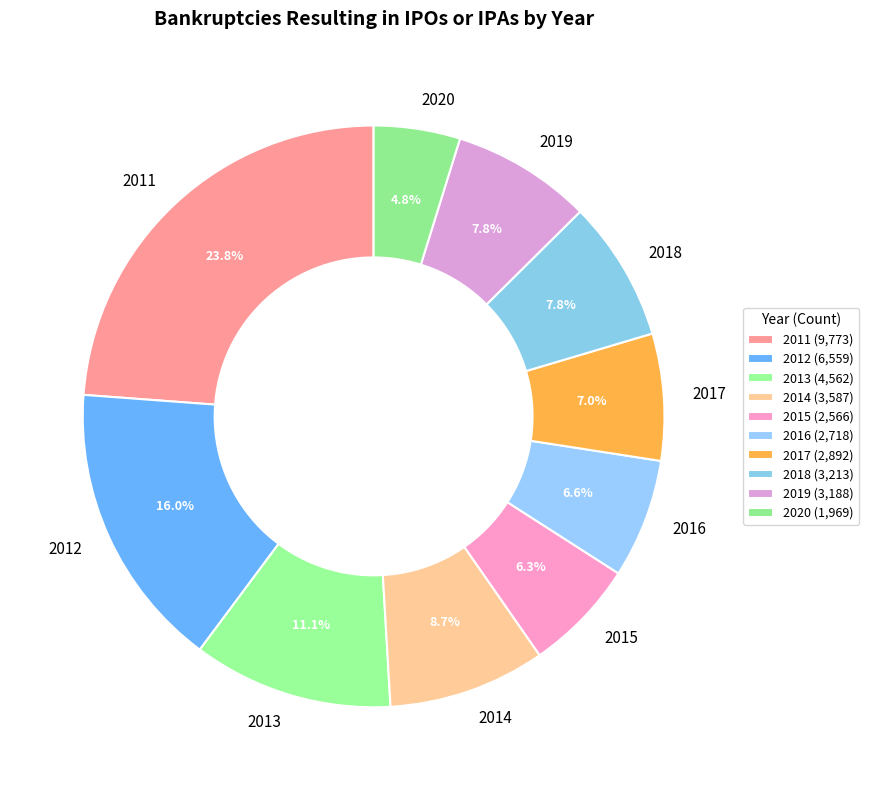

Which category has the biggest portion of the pie?

2011